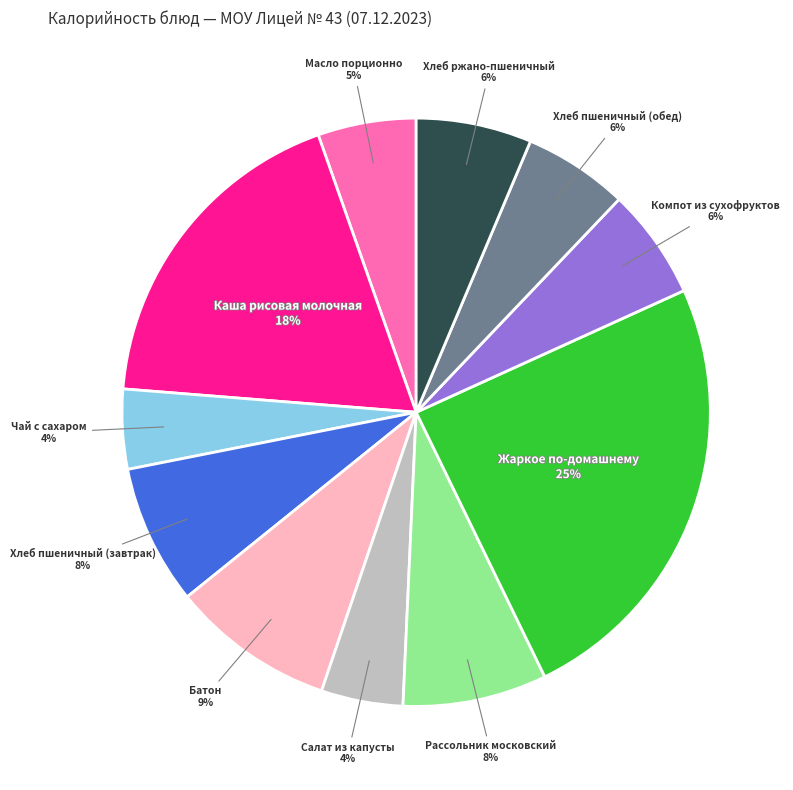

Is it true that Рассольник московский is 8% of the pie?

True